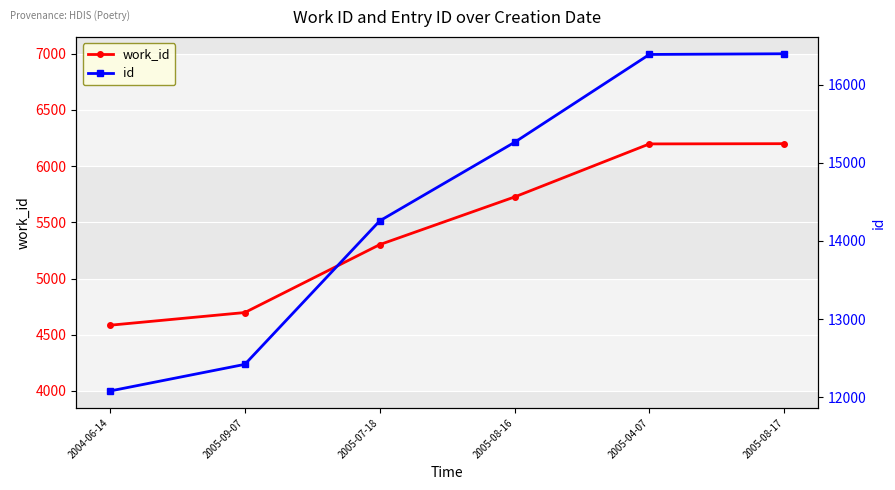

Which category has the highest value across all series?

2005-08-17